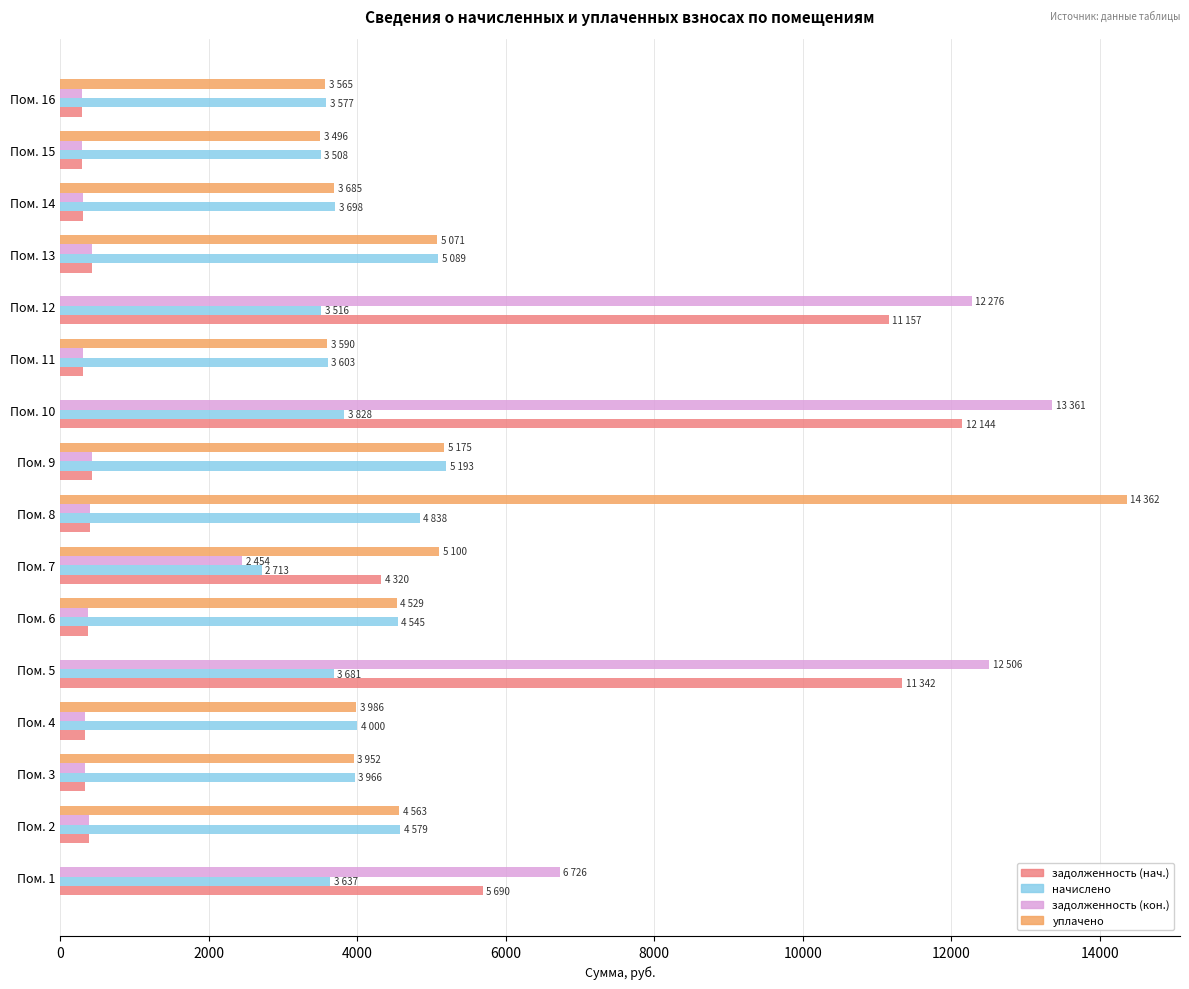

Which label corresponds to the largest value in the chart?

Пом. 8